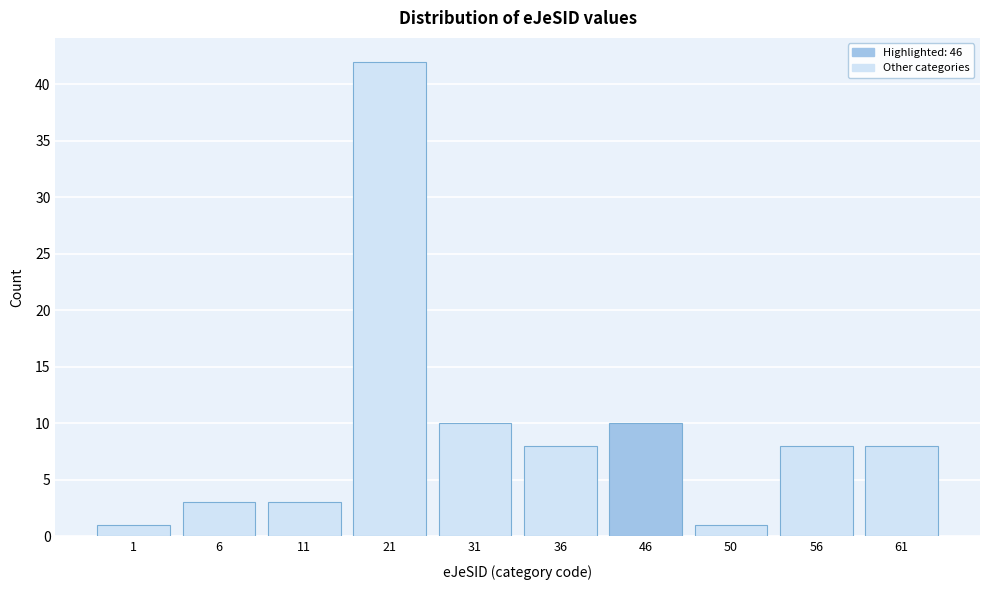

Reading right to left, list all the values displayed in this chart.

61=8	56=8	50=1	46=10	36=8	31=10	21=42	11=3	6=3	1=1